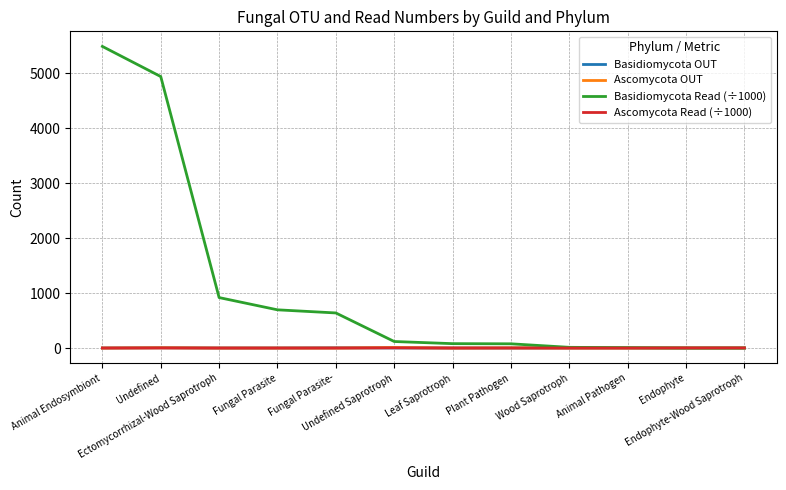

Which series has the largest total across all categories?

Basidiomycota Read (÷1000)